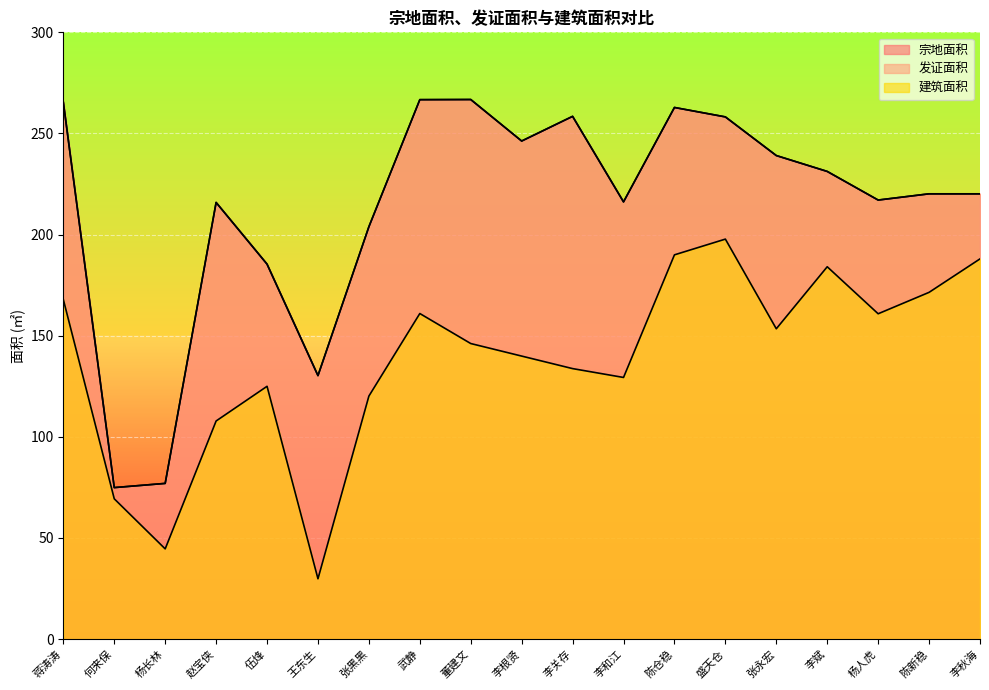

Is it true that 建筑面积 equals 88.7 at 张永宏?

False